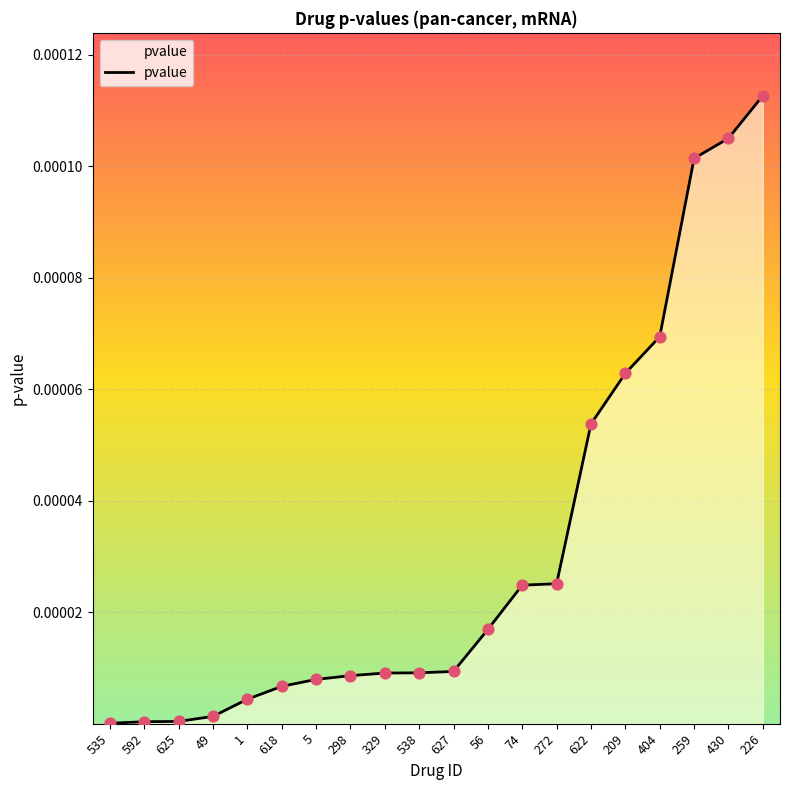

Which has a higher value, 538 or 1?

538